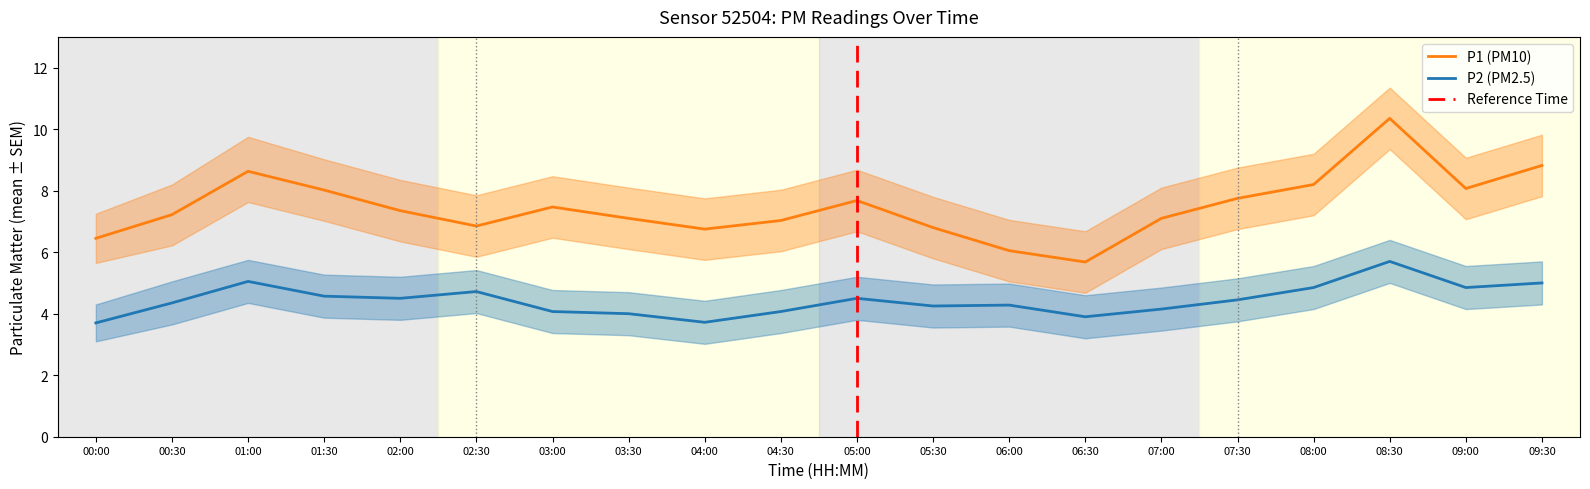

Count the number of categories in the chart.

20